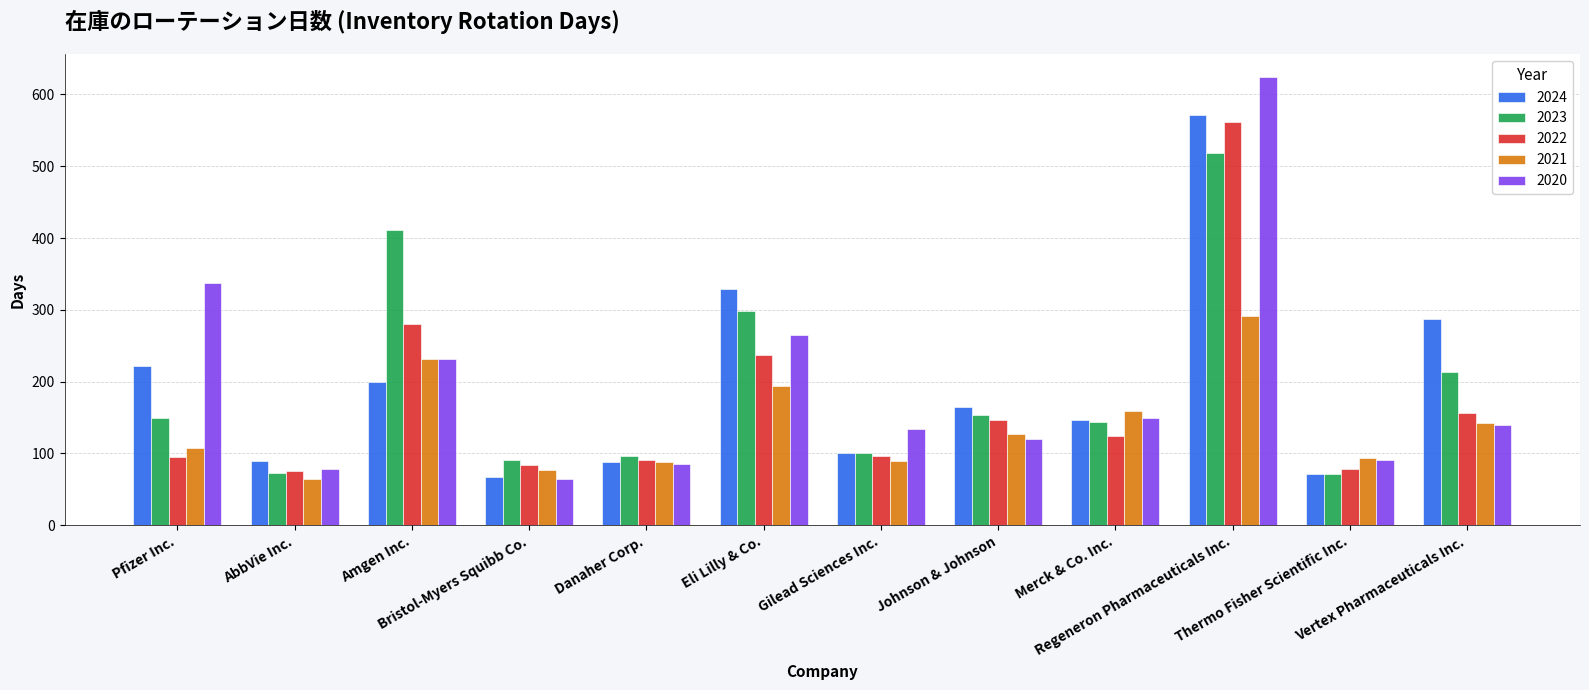

What is the difference between the second highest and minimum values in the 2021 series?

166